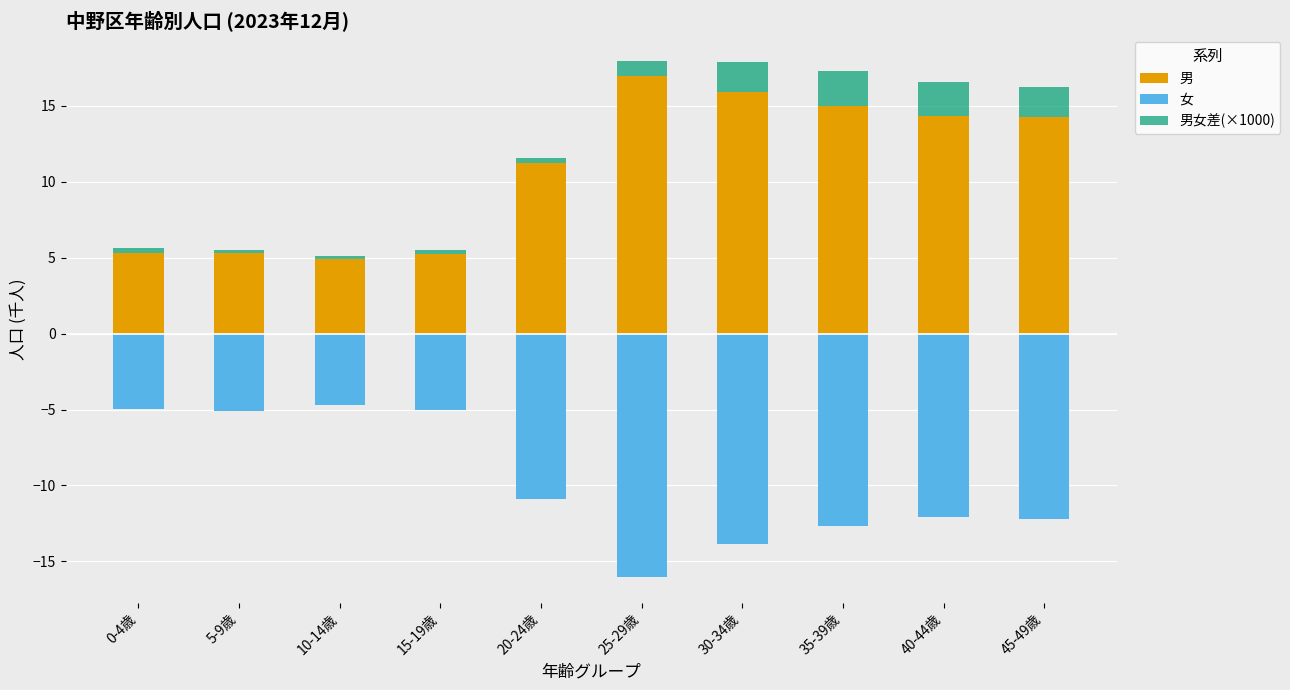

What is the value of the 男 bar at the 10th from the left?

14.2